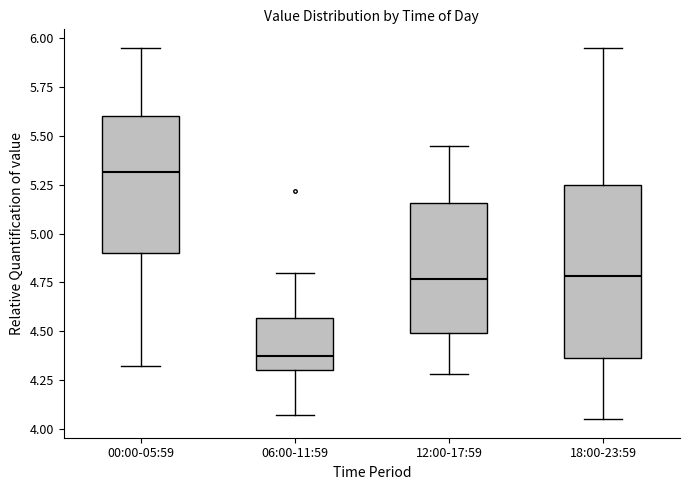

Reading left to right, transcribe this box plot: for each box, give where its median line is, the range the box spans, and where its two whiskers end, as read against the y-axis. The values are not printed on the chart, so give them approximately, as read against the axis.

00:00-05:59: median 5.30, box 4.90 to 5.60, whiskers 4.30 to 5.95
06:00-11:59: median 4.40, box 4.30 to 4.55, whiskers 4.05 to 4.80
12:00-17:59: median 4.75, box 4.50 to 5.15, whiskers 4.30 to 5.45
18:00-23:59: median 4.80, box 4.35 to 5.25, whiskers 4.05 to 5.95